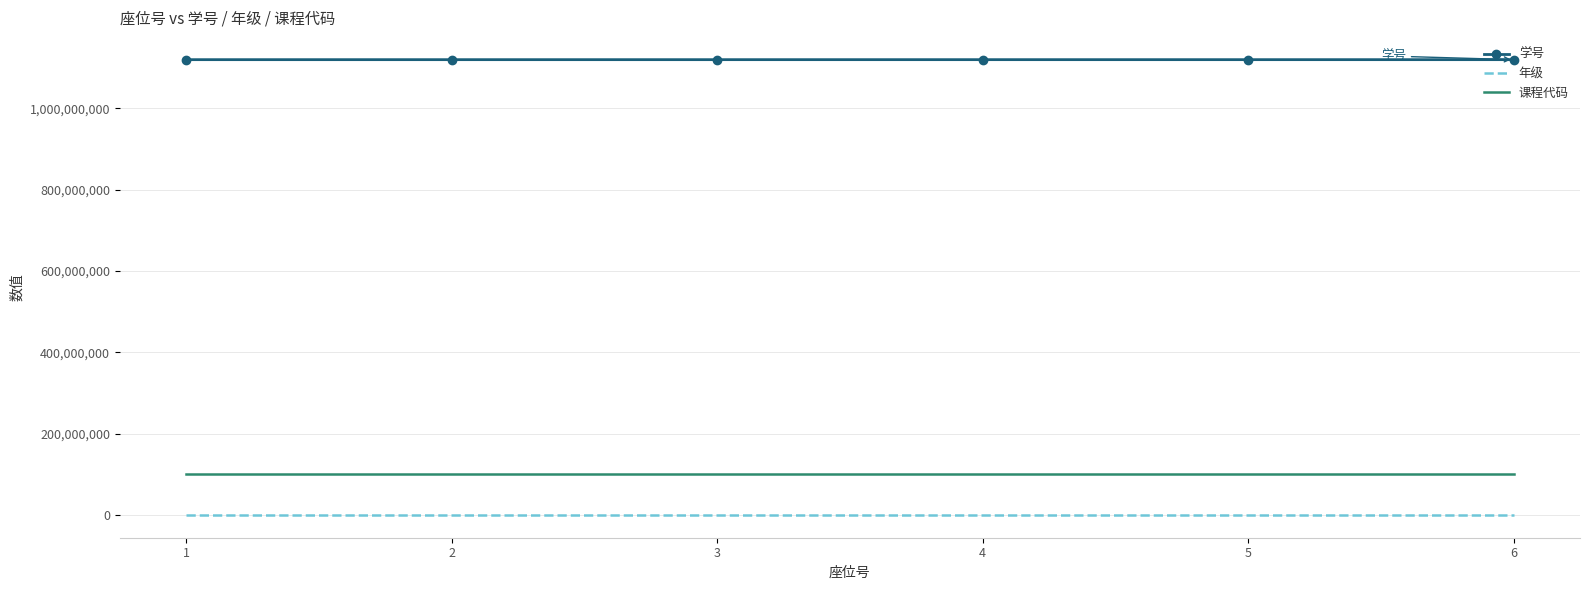

What is the difference between the highest and lowest values at 6?

1120158176